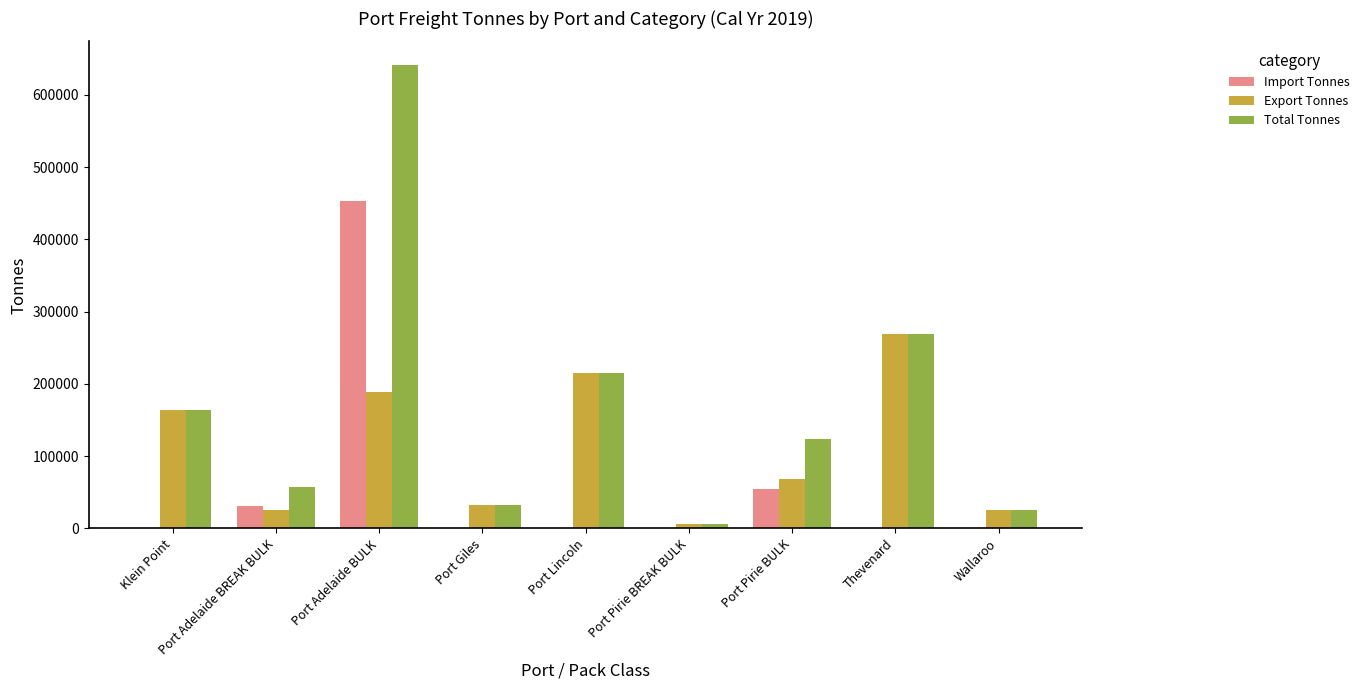

What are all the series names shown in the legend?

Import Tonnes, Export Tonnes, Total Tonnes